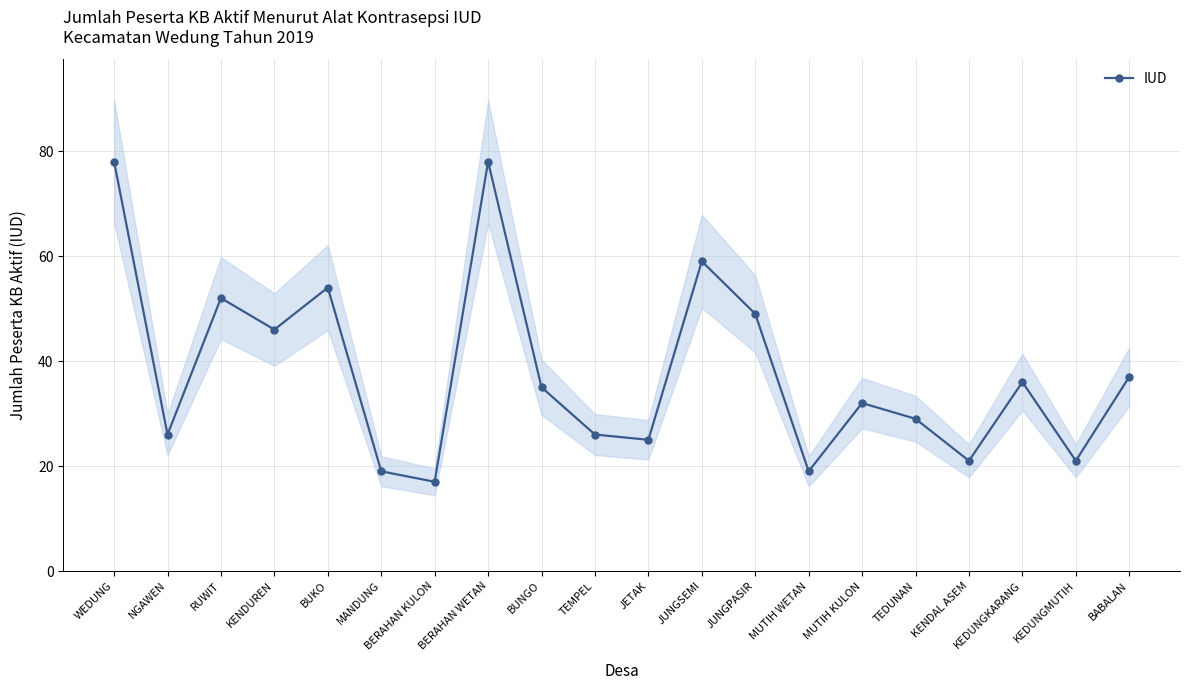

At which category does the chart reach its peak across all series?

WEDUNG